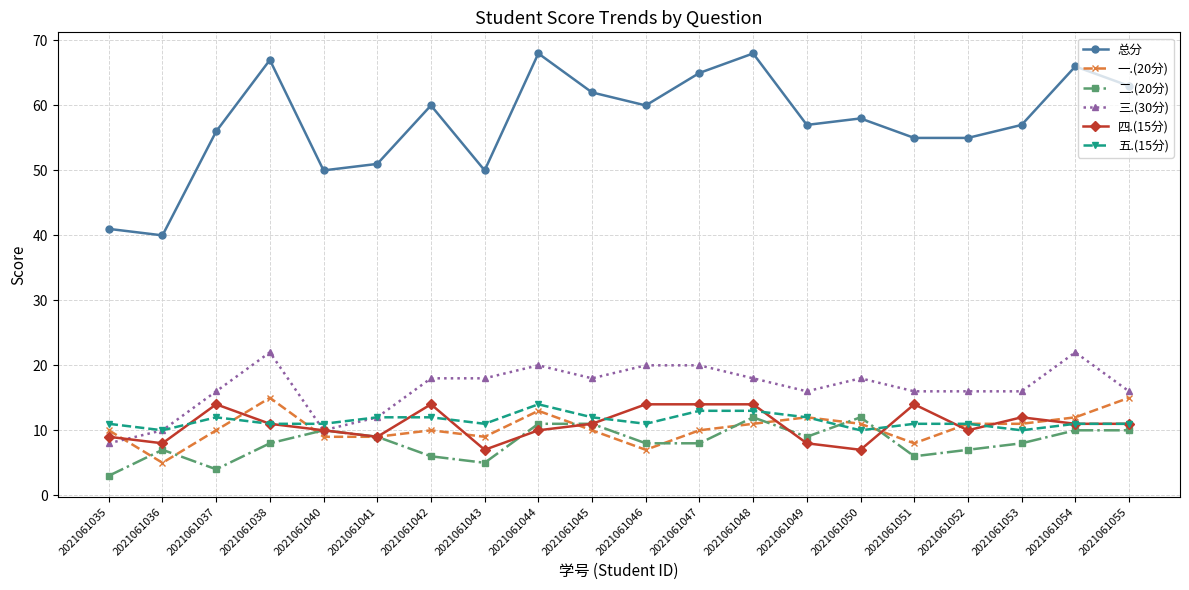

True or false: 四.(15分) and 总分 intersect in this chart.

False